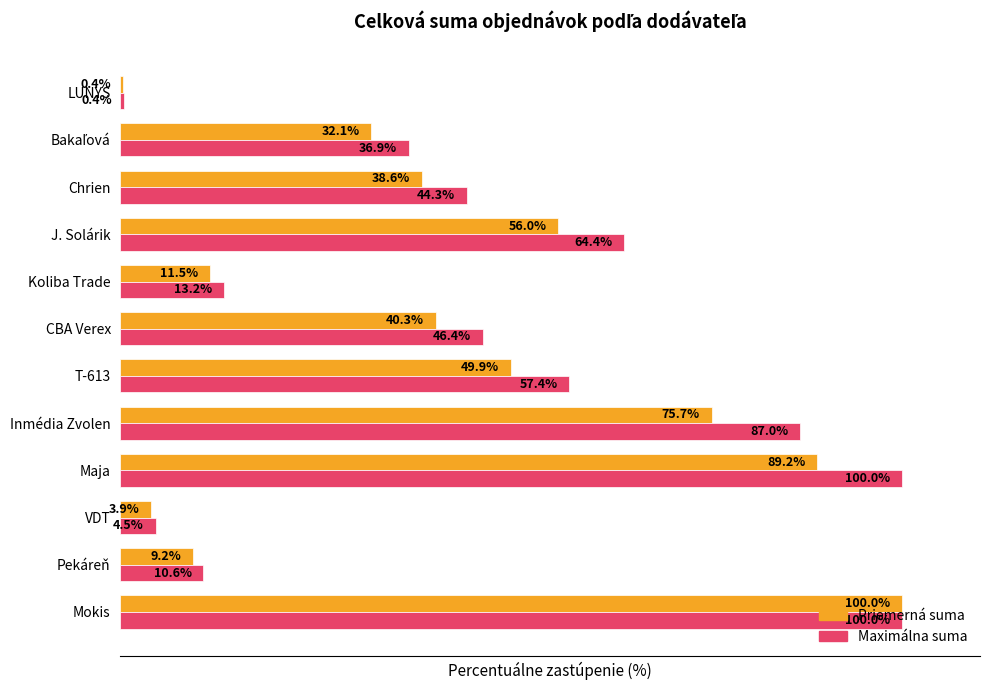

At which label does Priemerná suma reach its minimum?

LUNYS